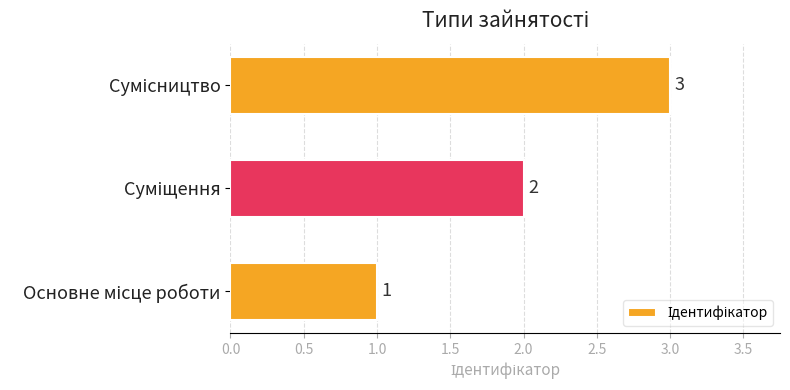

What is the sum of all values?

6